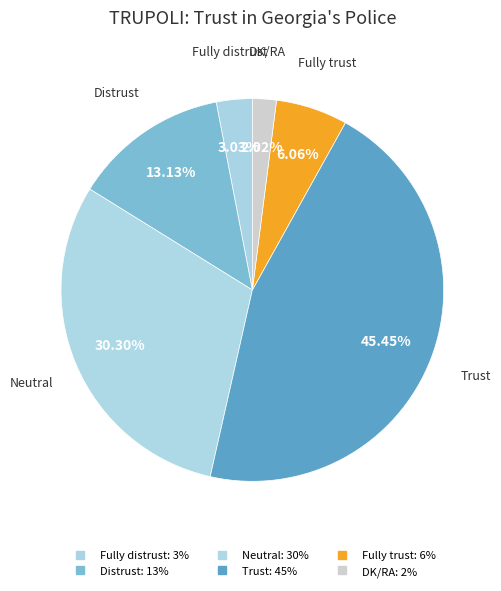

Count the number of slices in the pie.

6